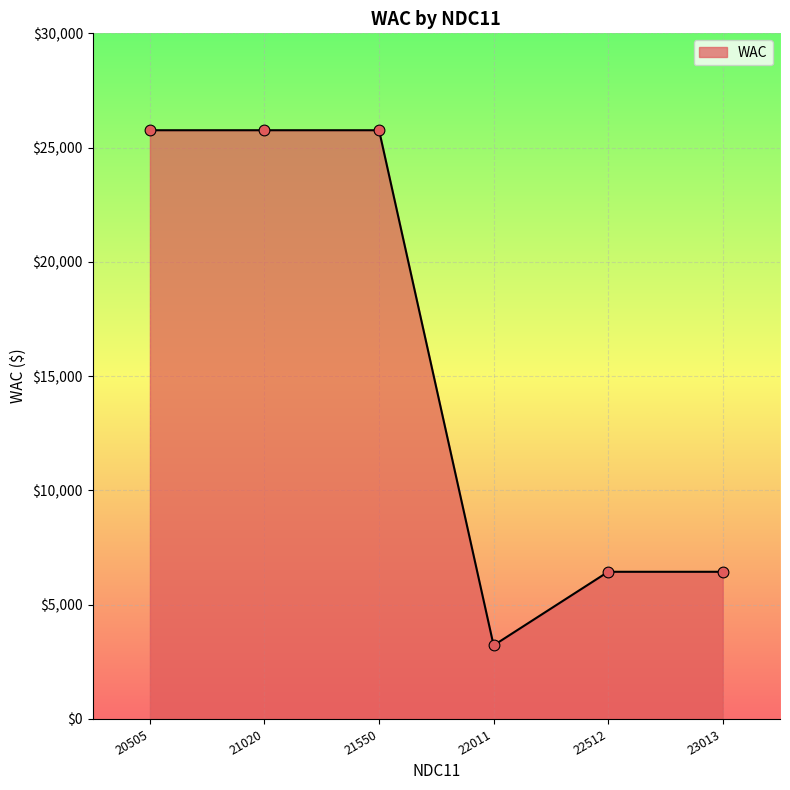

Which has a higher value, 22011 or 22512?

22512